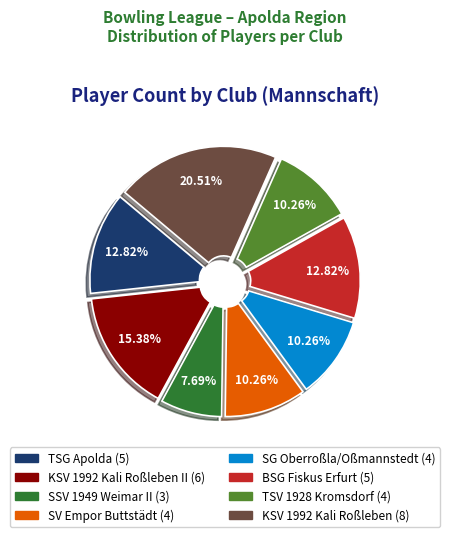

Does any single category account for the majority?

No